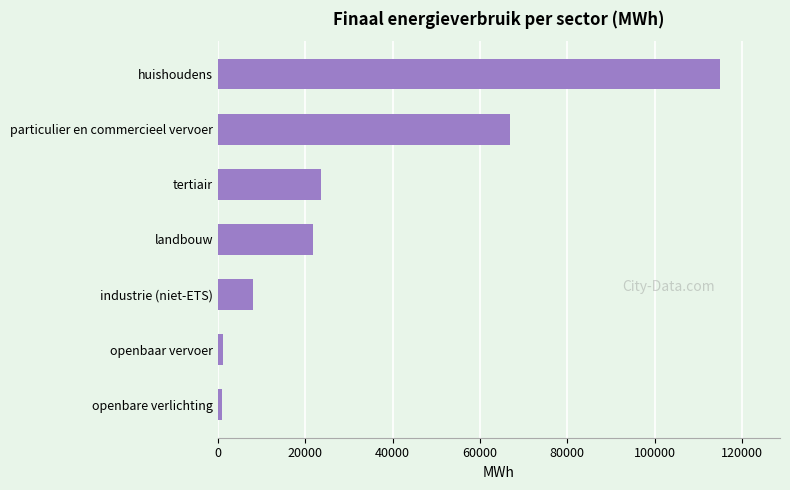

Which label corresponds to the largest value in the chart?

huishoudens